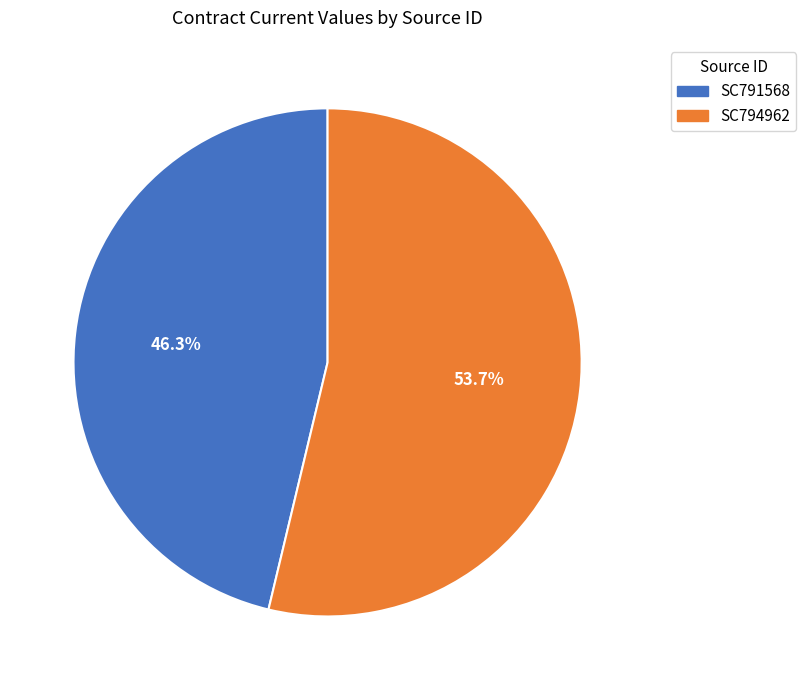

Does any single category account for the majority?

Yes